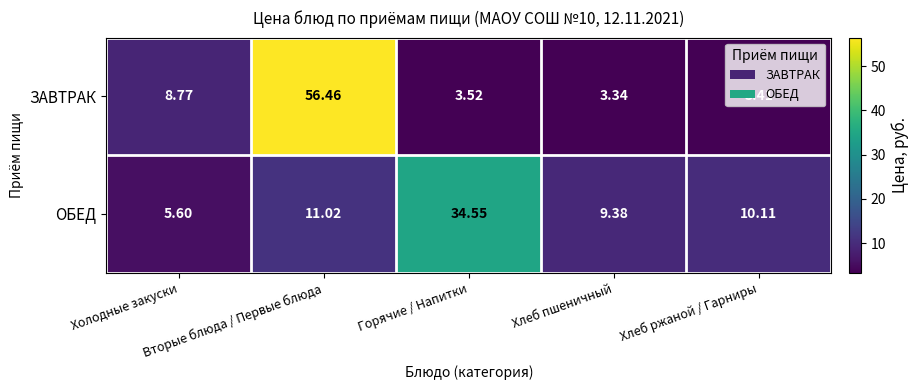

Which series has the largest total across all categories?

ЗАВТРАК